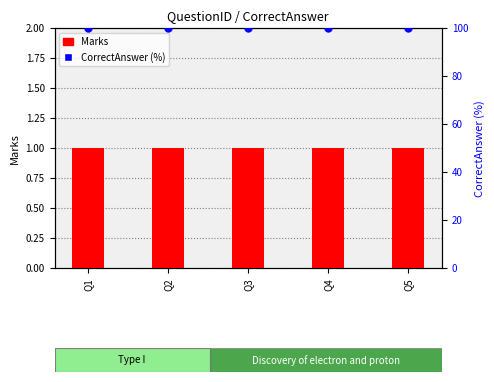

At how many categories does at least one series exceed 49?

5